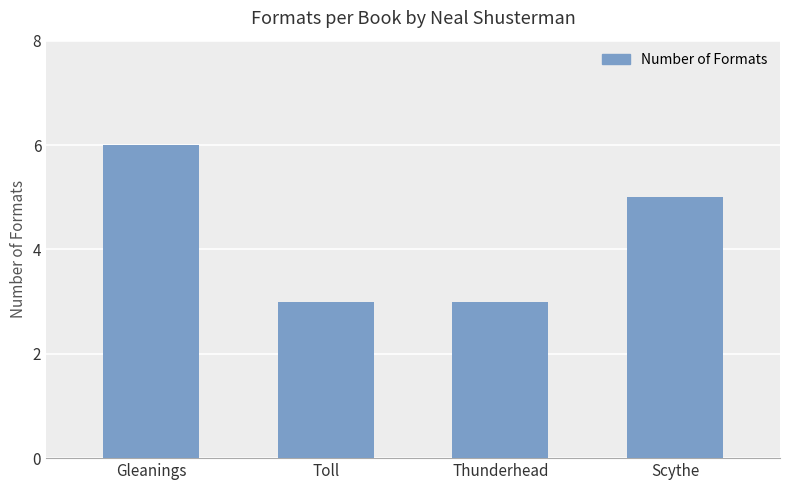

Reading right to left, extract all data points from this chart.

5	3	3	6